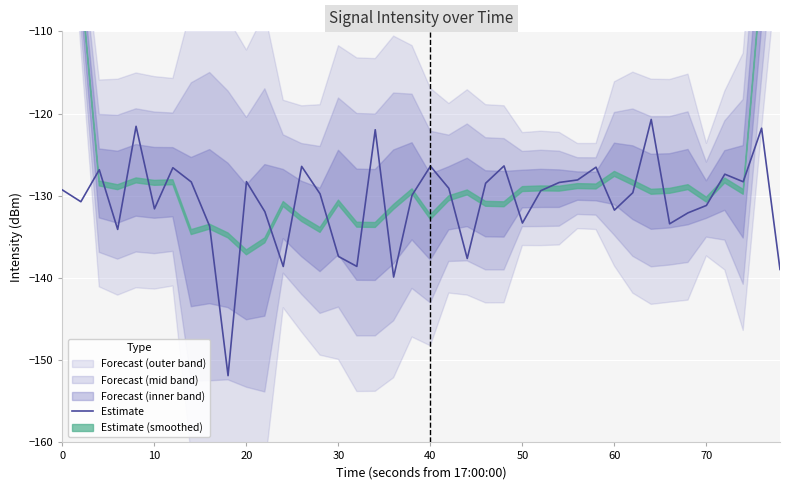

What is the lowest value of the Estimate series?

-151.9